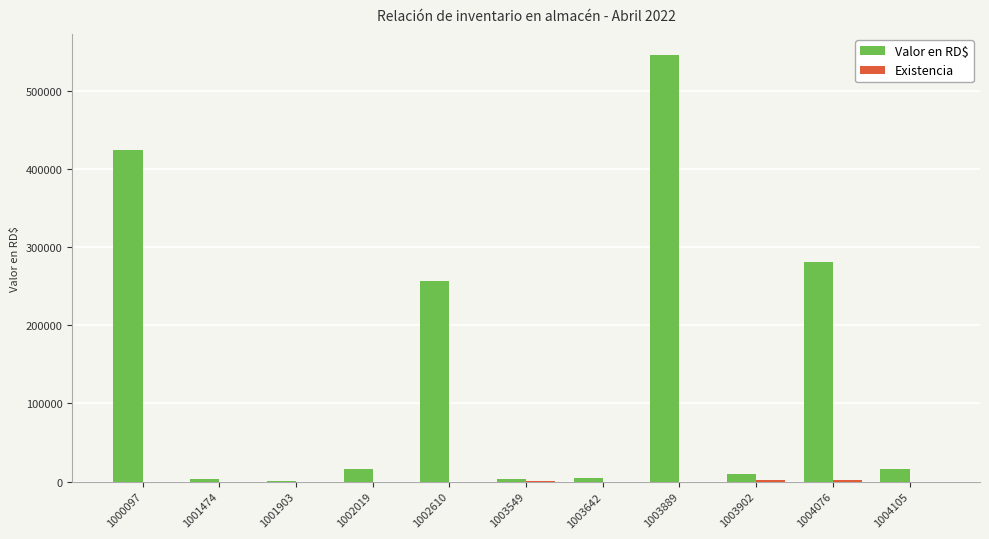

True or false: Valor en RD$ has a value of 9127.1 at 1003902.

True